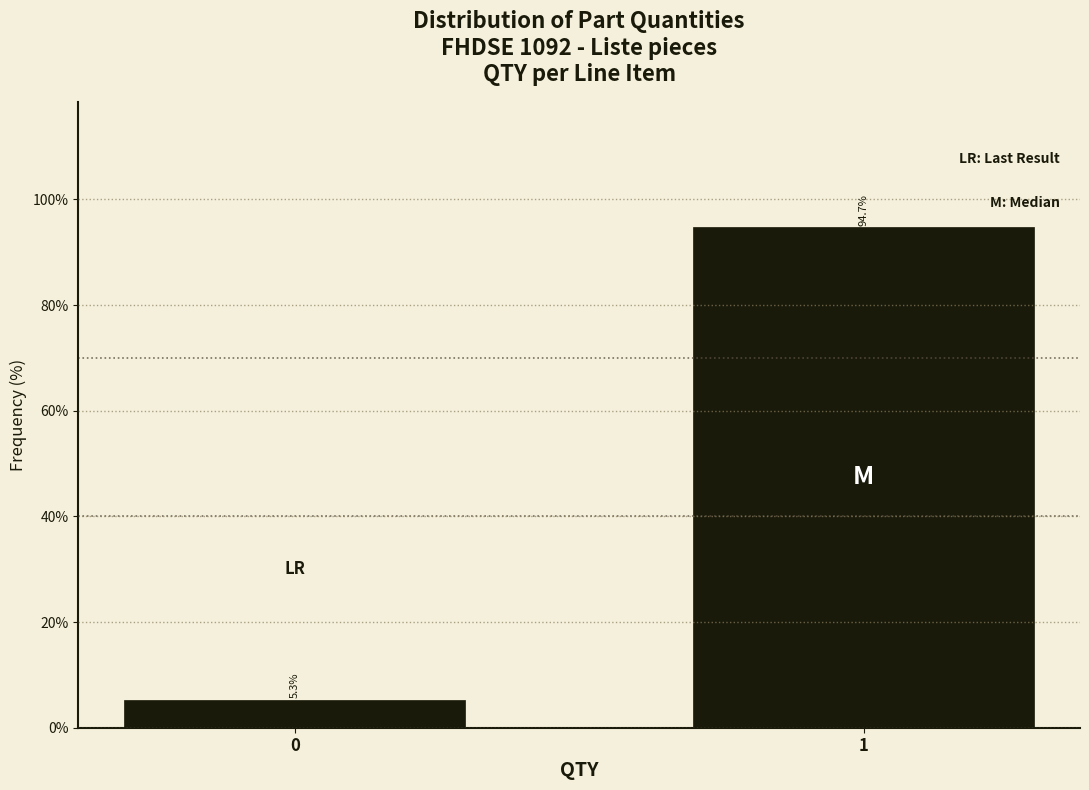

Reading left to right, transcribe all the data shown in this chart.

0=5.3	1=94.7